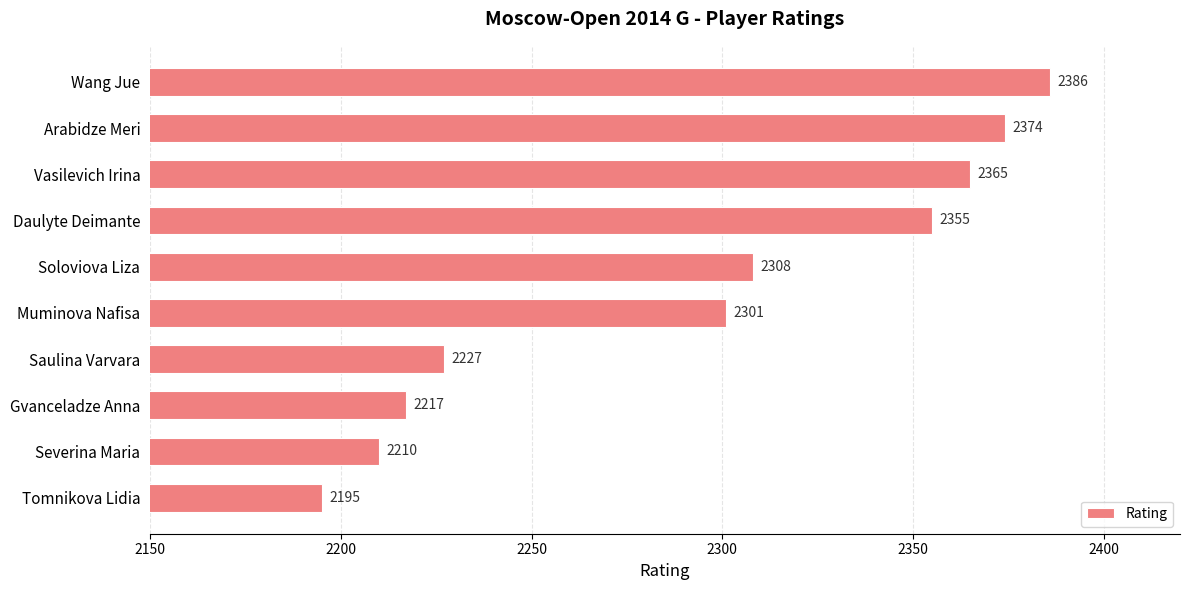

Which has a higher value, Muminova Nafisa or Soloviova Liza?

Soloviova Liza